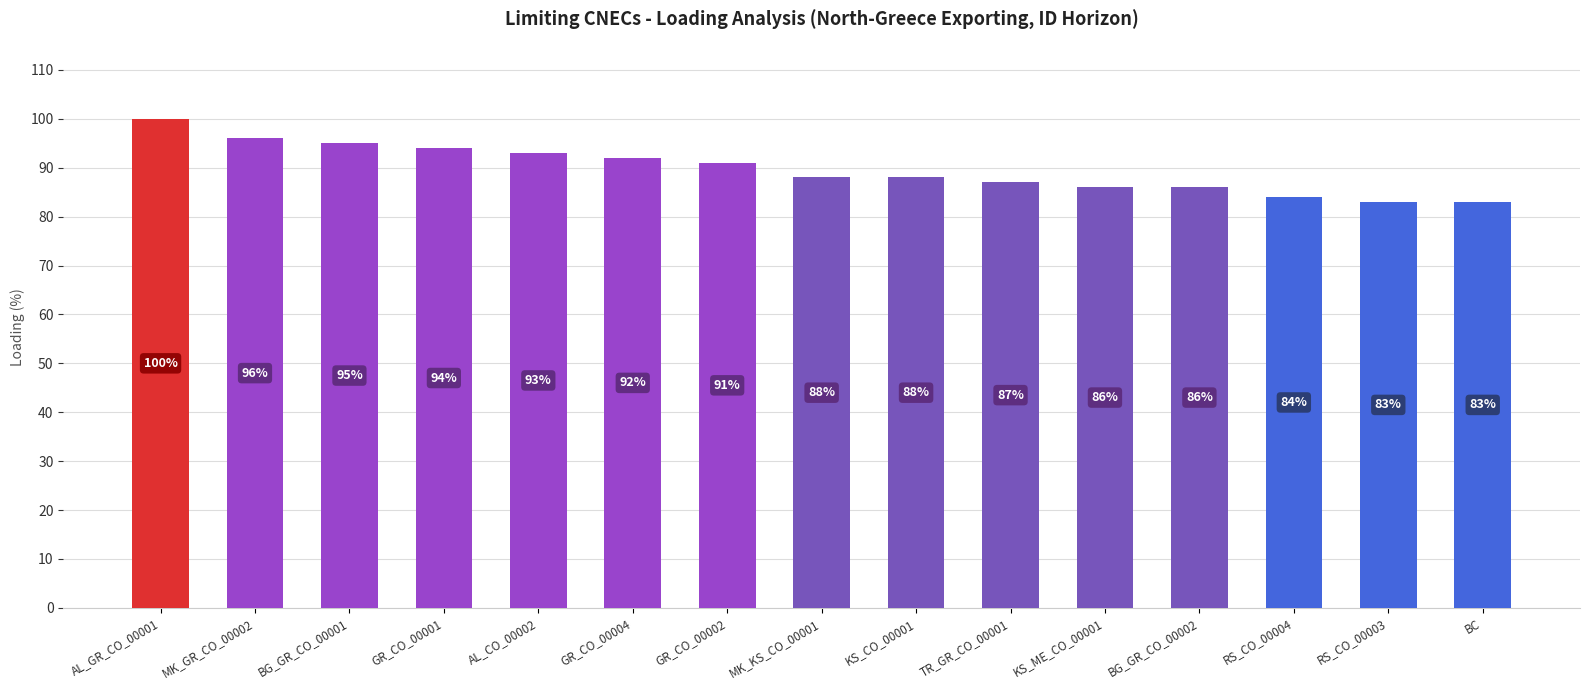

What is the difference between the maximum and minimum values?

17